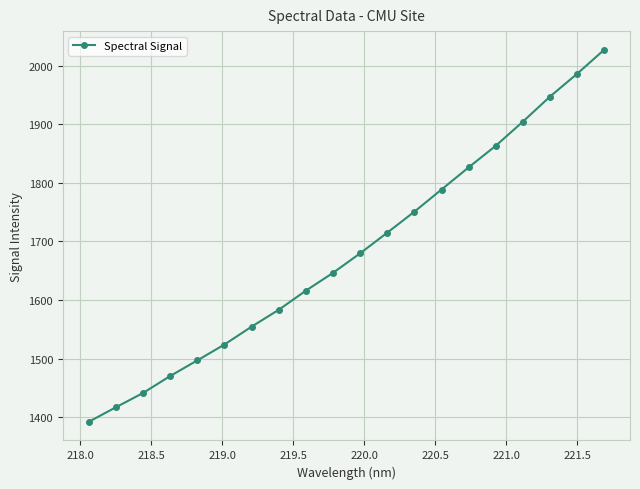

How many lines are shown in the chart?

1